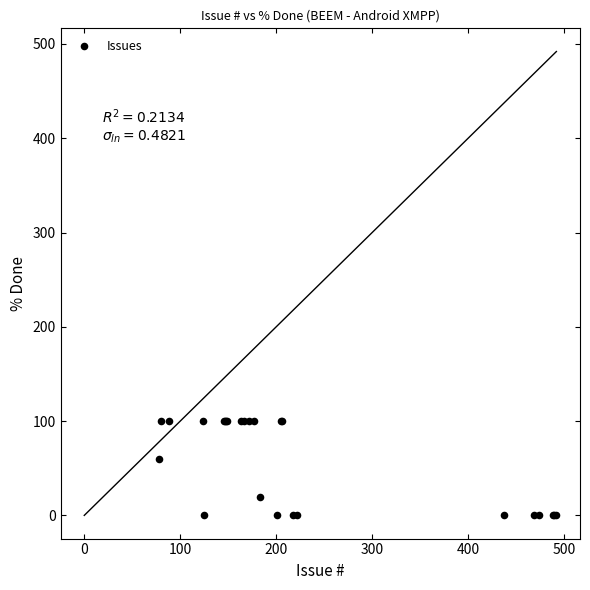

What Y value in the scatter plot is closest to 50?

60